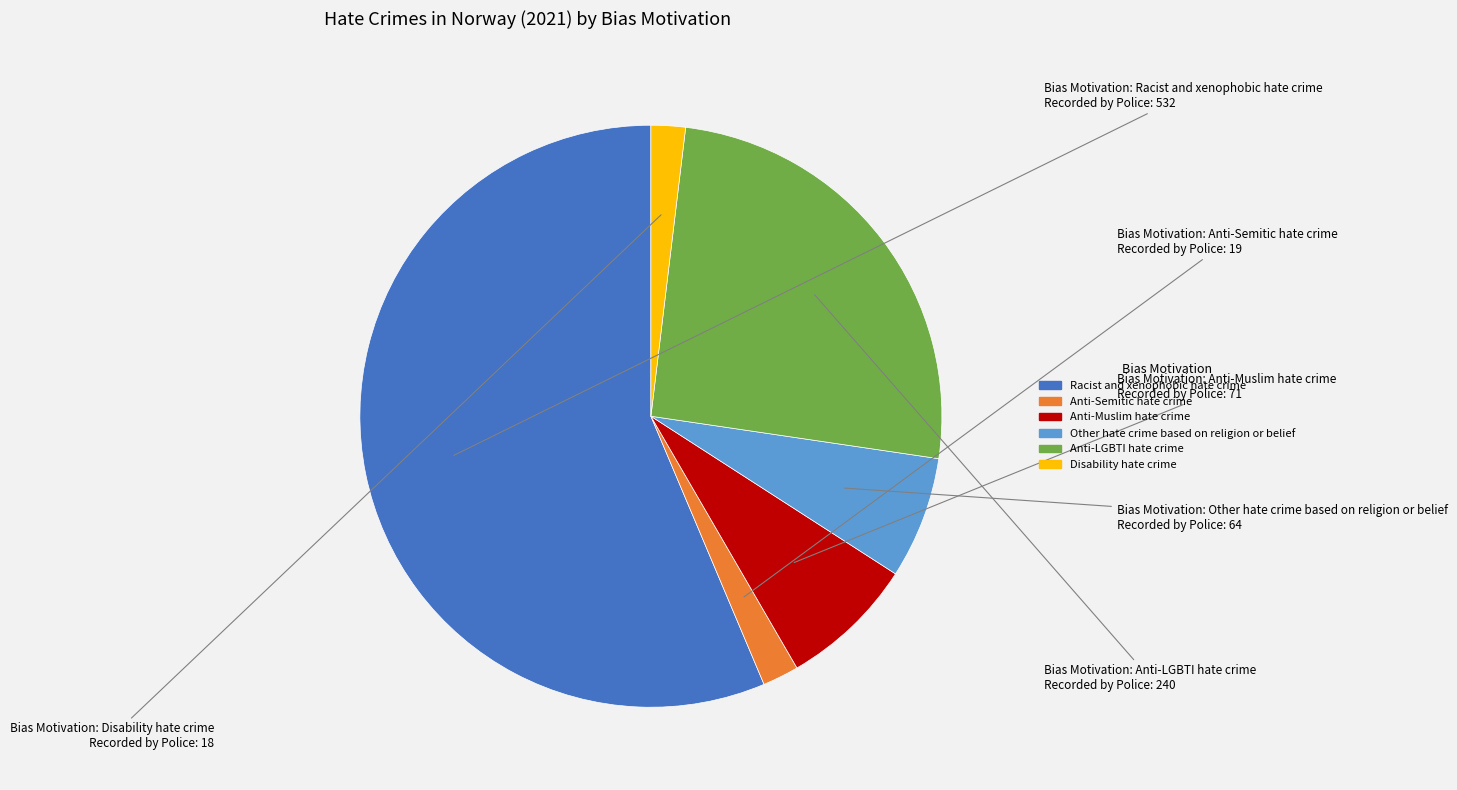

Is there any slice that represents more than half of the pie?

Yes